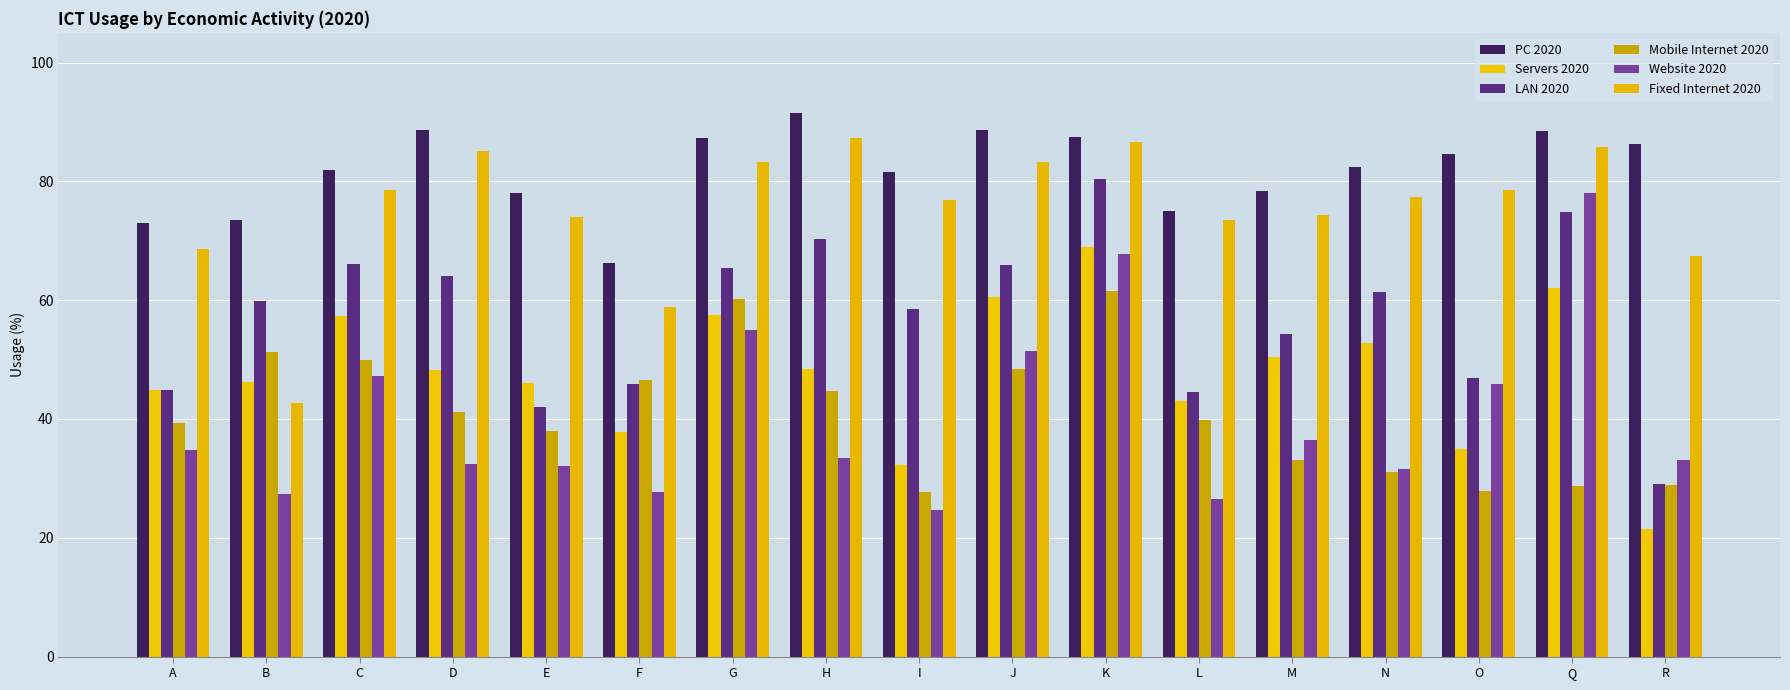

At which label does Website 2020 first exceed 33?

A